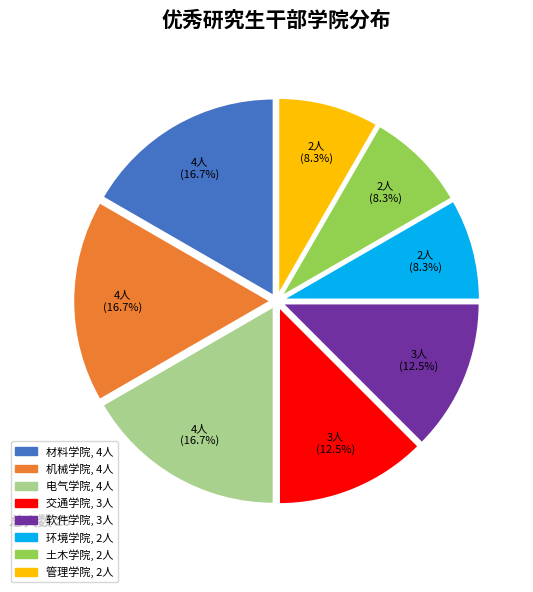

How much of the chart is everything except 材料学院?

83.3%